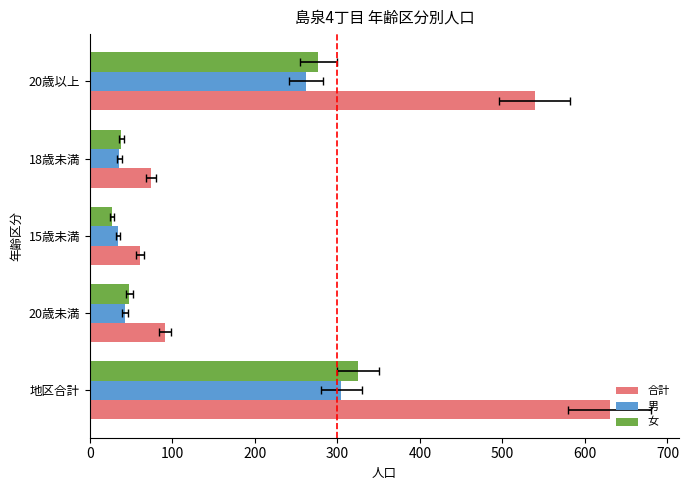

What are all the series names shown in the legend?

合計, 男, 女